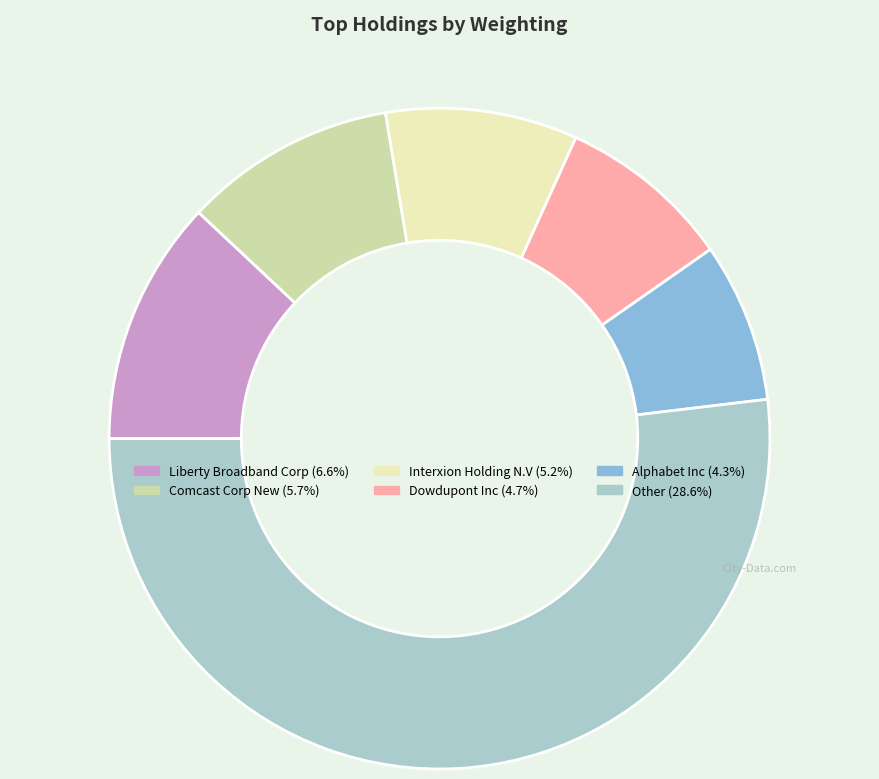

Does any single category account for the majority?

Yes